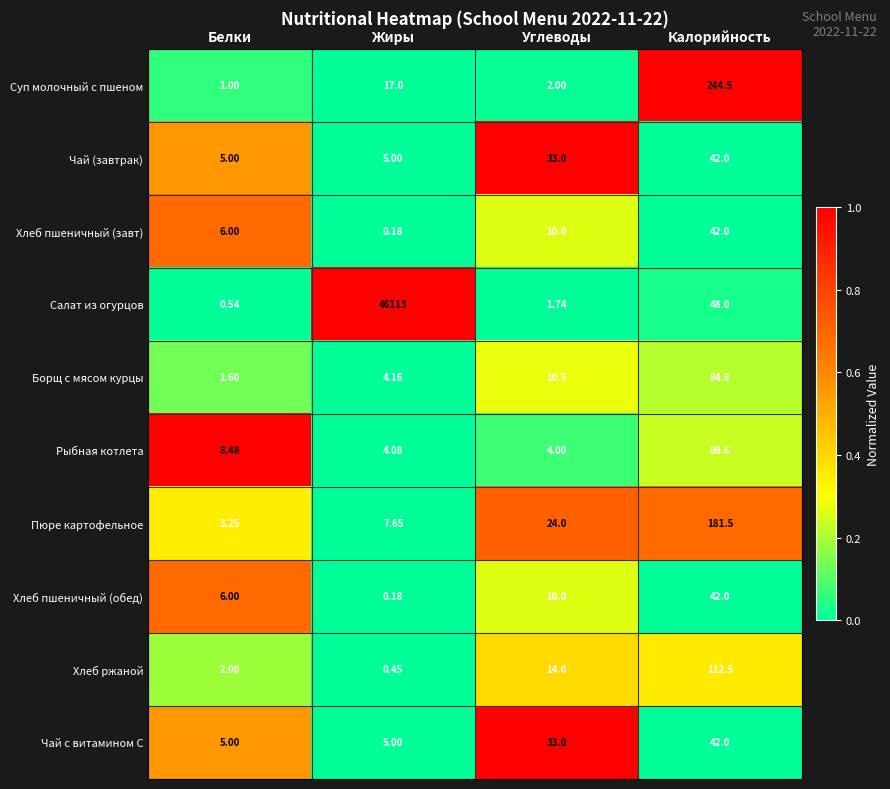

Which series has the largest range (max minus min)?

Салат из огурцов